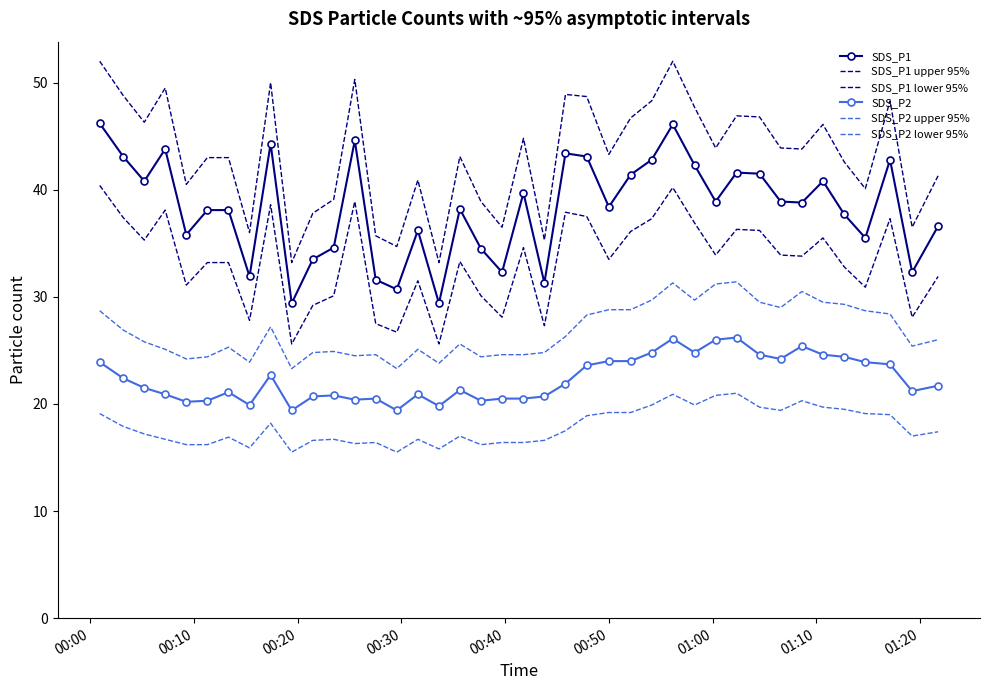

What is the average value of the SDS_P2 lower 95% series?

17.9